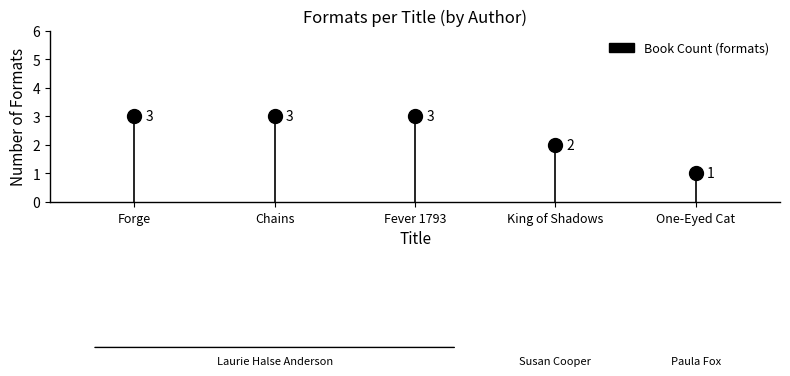

The chart shows a value of 3 at King of Shadows. True or false?

False